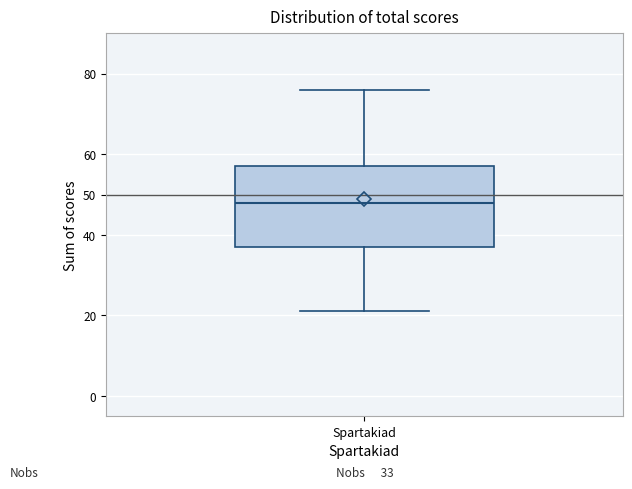

Where is the lower edge of the box for Spartakiad on the y-axis? The values are not printed on the chart, so give them approximately, as read against the axis.

37